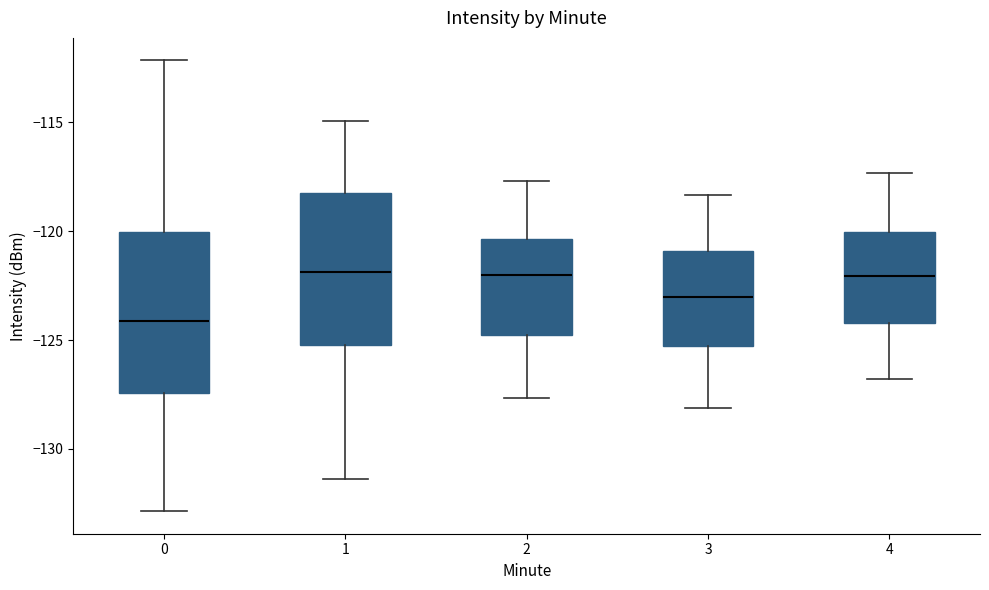

Reading left to right, transcribe this box plot: for each box, give where its median line is, the range the box spans, and where its two whiskers end, as read against the y-axis. The values are not printed on the chart, so give them approximately, as read against the axis.

0: median -124.0, box -127.5 to -120.0, whiskers -133.0 to -112.0
1: median -122.0, box -125.0 to -118.0, whiskers -131.5 to -115.0
2: median -122.0, box -125.0 to -120.5, whiskers -127.5 to -117.5
3: median -123.0, box -125.5 to -121.0, whiskers -128.0 to -118.5
4: median -122.0, box -124.0 to -120.0, whiskers -127.0 to -117.5